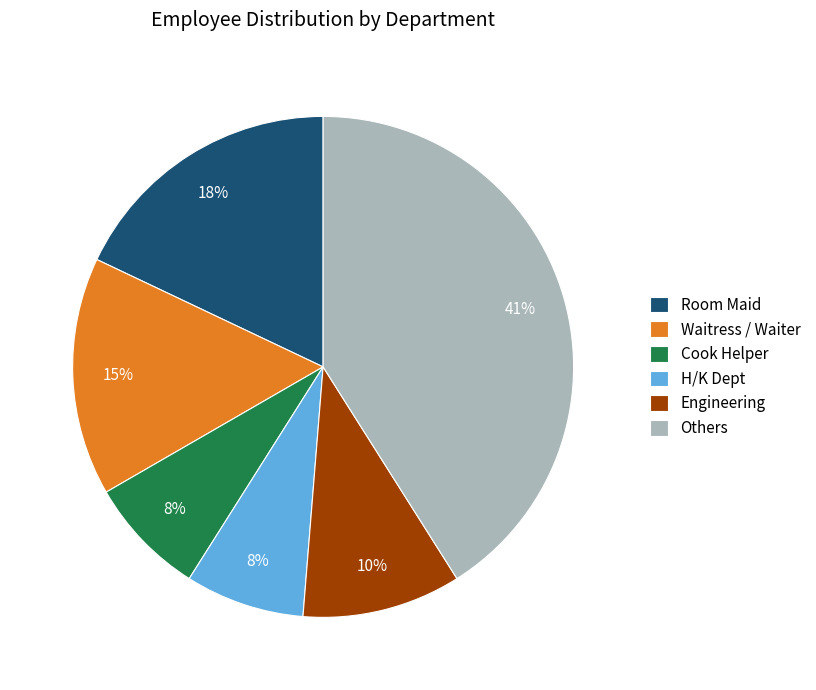

What percentage is the Room Maid slice, to the nearest percent?

18%